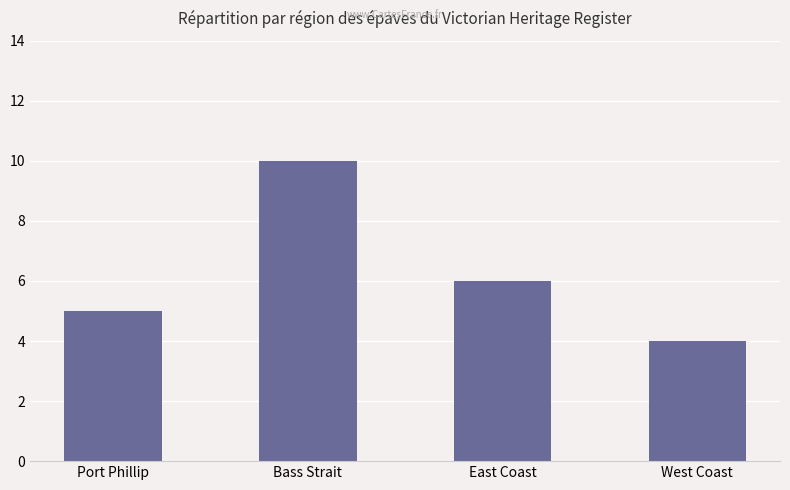

Between Port Phillip and East Coast, which is larger?

East Coast